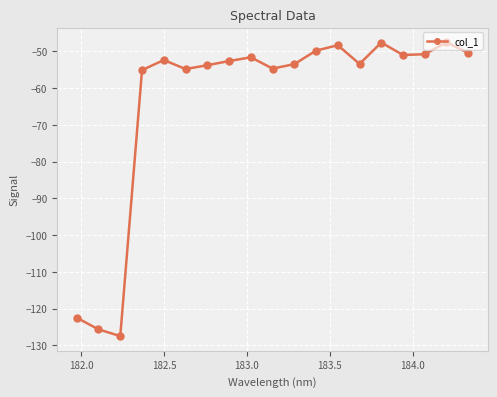

True or false: the data has more than 0 interior local peaks.

True